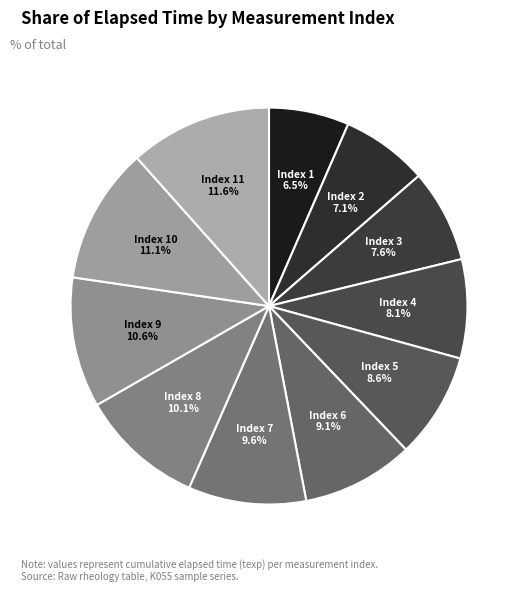

Is there any slice that represents more than half of the pie?

No